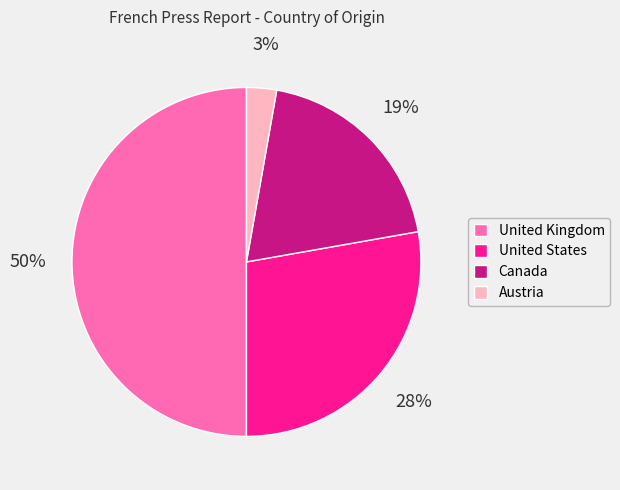

To the nearest percent, what is the difference between the United Kingdom and Austria slice percentages?

47%